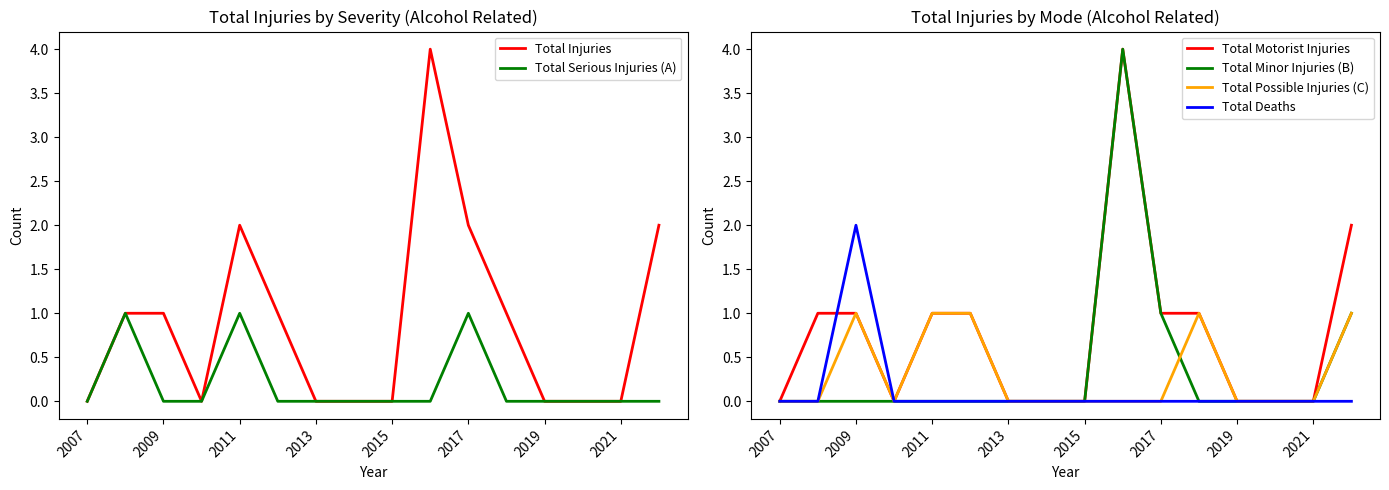

True or false: Total Deaths and Total Minor Injuries (B) cross at least once.

False